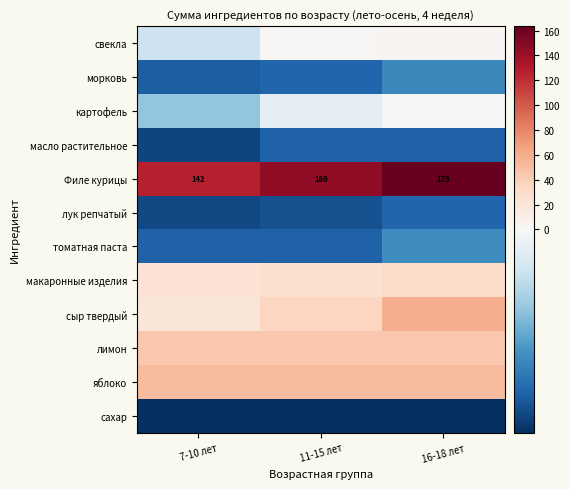

At which category does the chart reach its minimum across all series?

7-10 лет